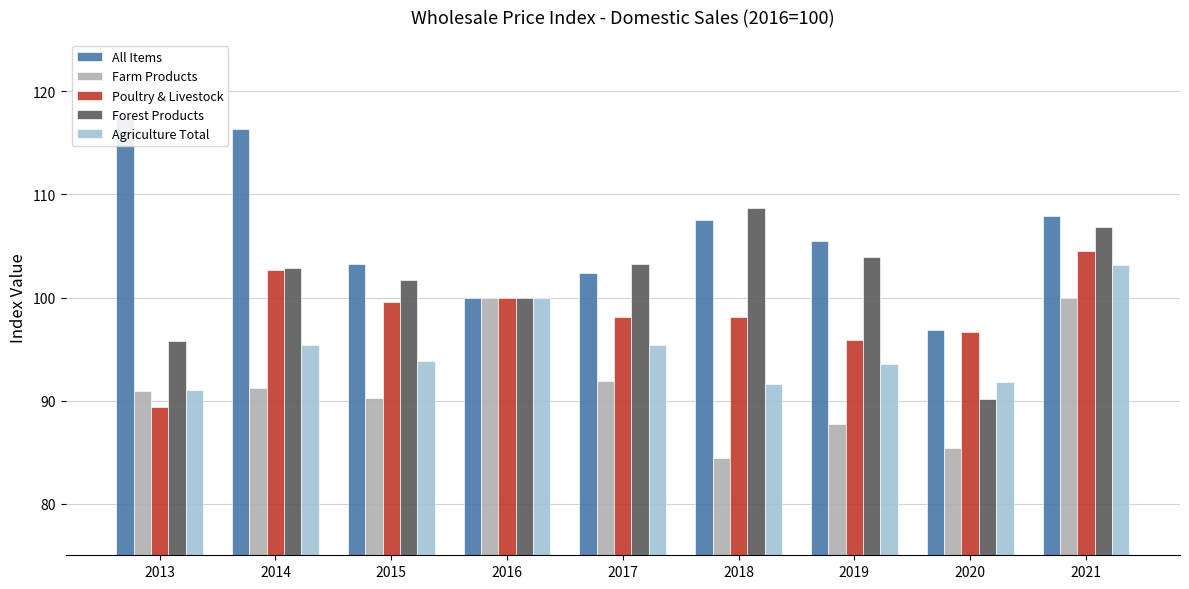

Rank the categories by Forest Products value from highest to lowest.

2018, 2021, 2019, 2017, 2014, 2015, 2016, 2013, 2020